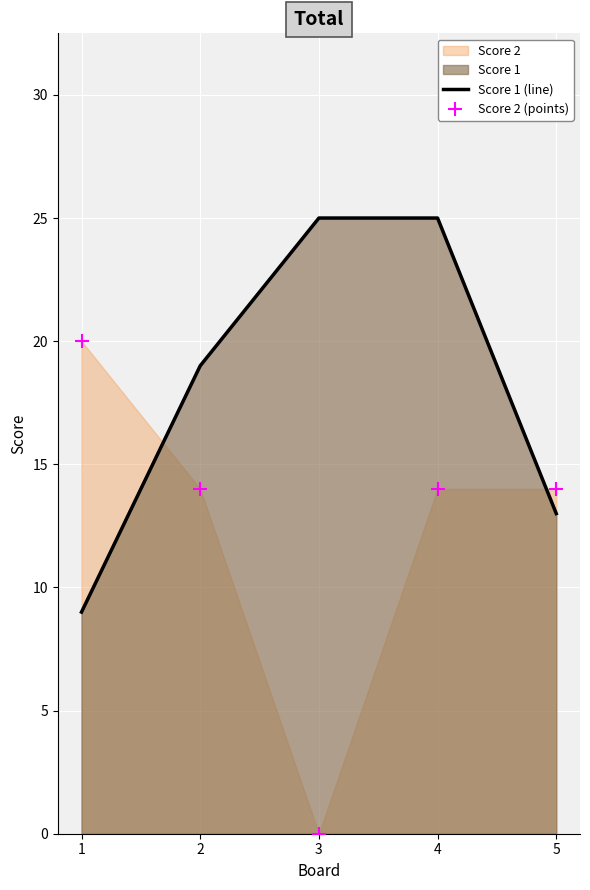

Is it true that Score 1 (line) equals 5 at 1?

False